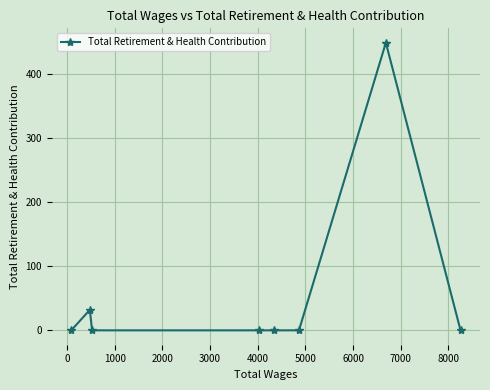

What is the maximum value shown in the chart?

449